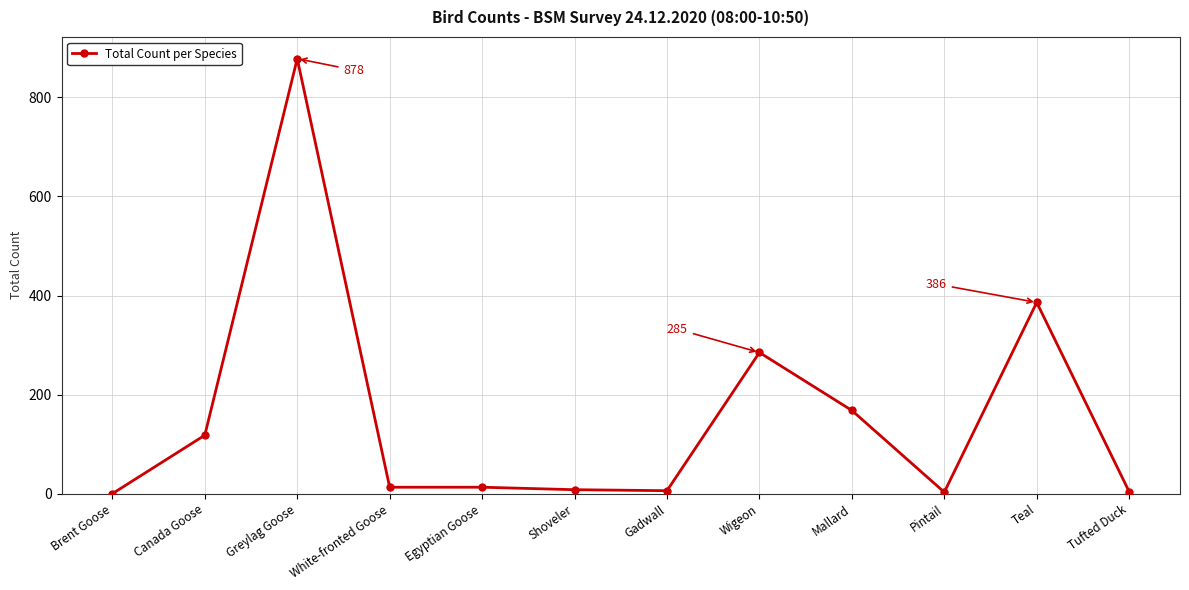

What is the label of the 6th point from the left?

Shoveler